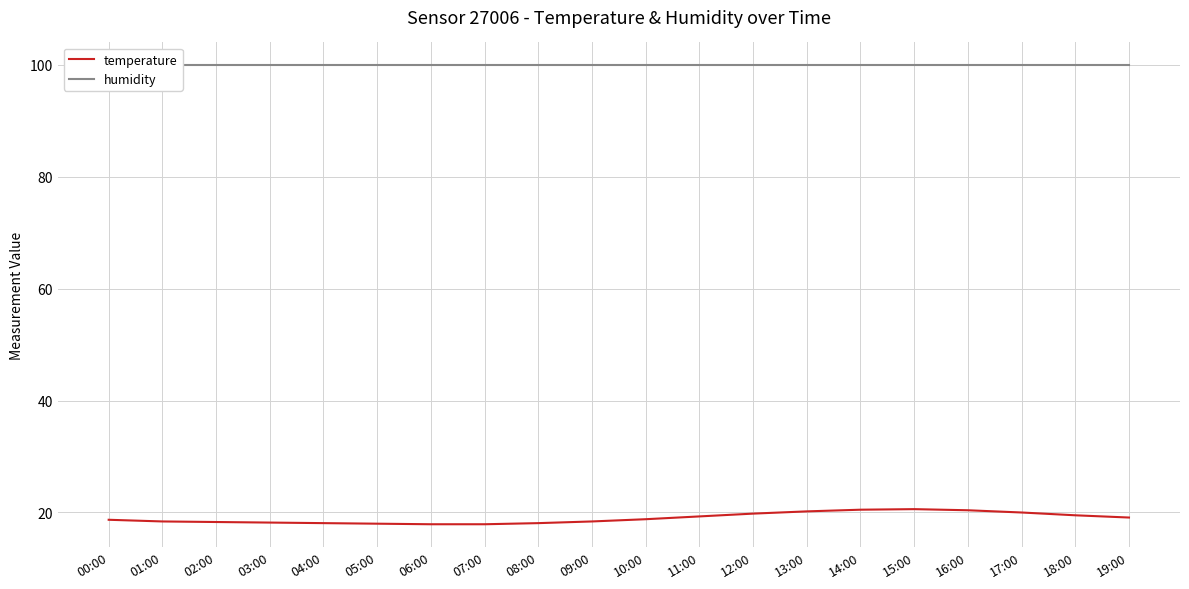

What is the label of the 10th point from the left?

09:00